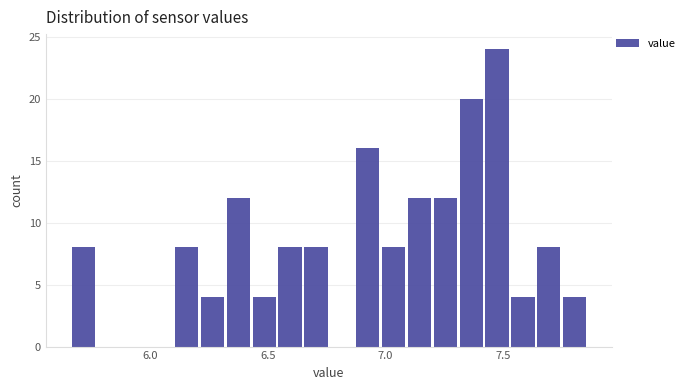

Read against the x-axis, roughly where is the centre of the tallest bar?

7.50